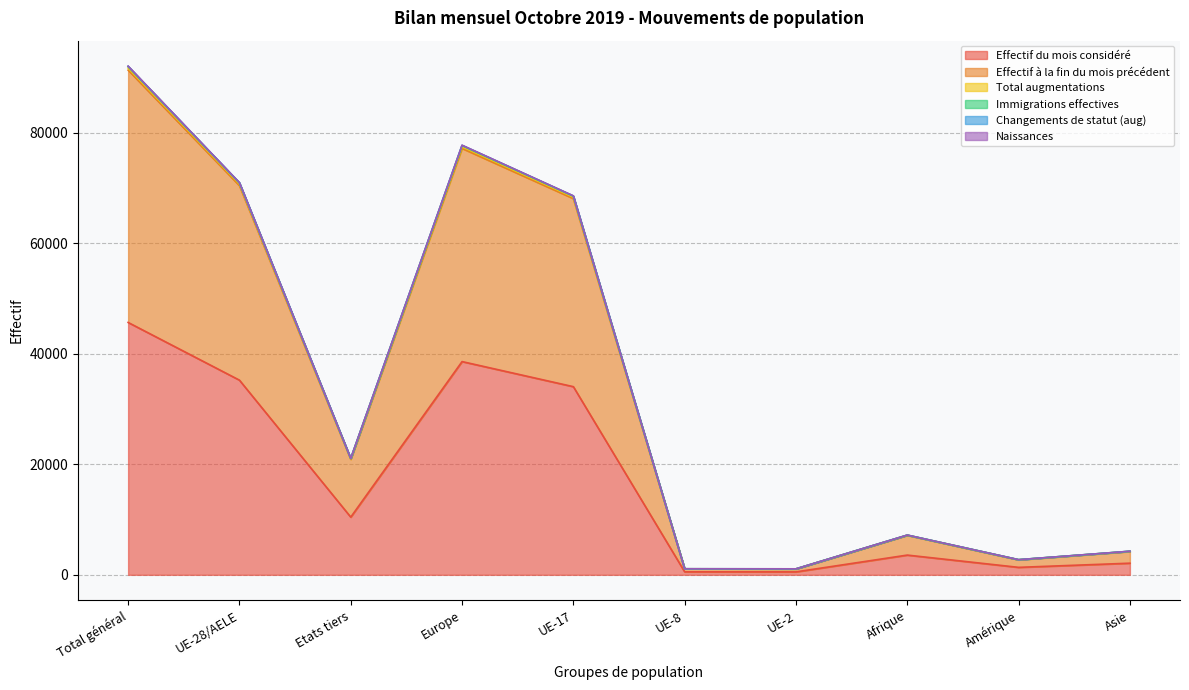

Reading left to right, transcribe all the data shown in this chart.

Effectif du mois considéré: 45664	35224	10440	38584	34044	542	534	3572	1352	2106
Effectif à la fin du mois précédent: 91701	70704	20997	77456	68330	1091	1074	7172	2725	4248
Total augmentations: 92047	70965	21082	77740	68574	1096	1085	7195	2742	4269
Immigrations effectives: 92012	70943	21069	77712	68552	1096	1085	7189	2742	4268
Changements de statut (aug): 91963	70908	21055	77674	68521	1094	1083	7187	2739	4262
Naissances: 91317	70422	20895	77146	68067	1085	1062	7145	2708	4219